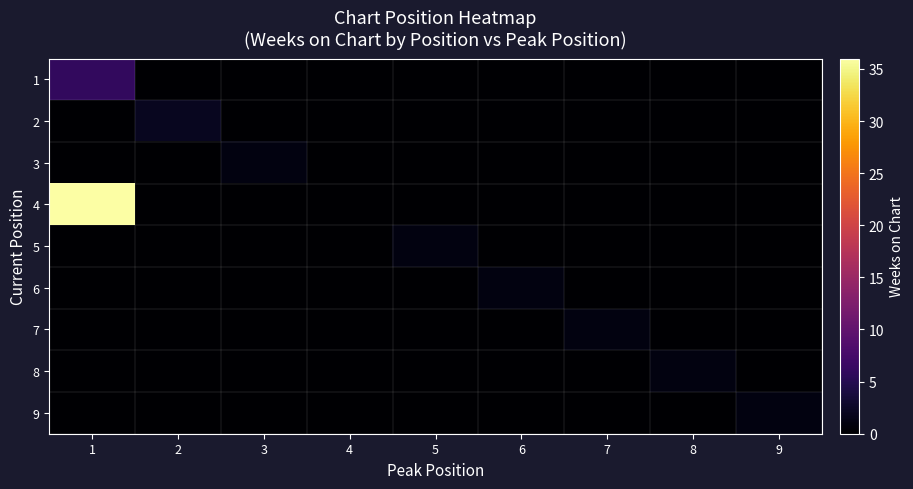

At how many categories does at least one series exceed 27?

1